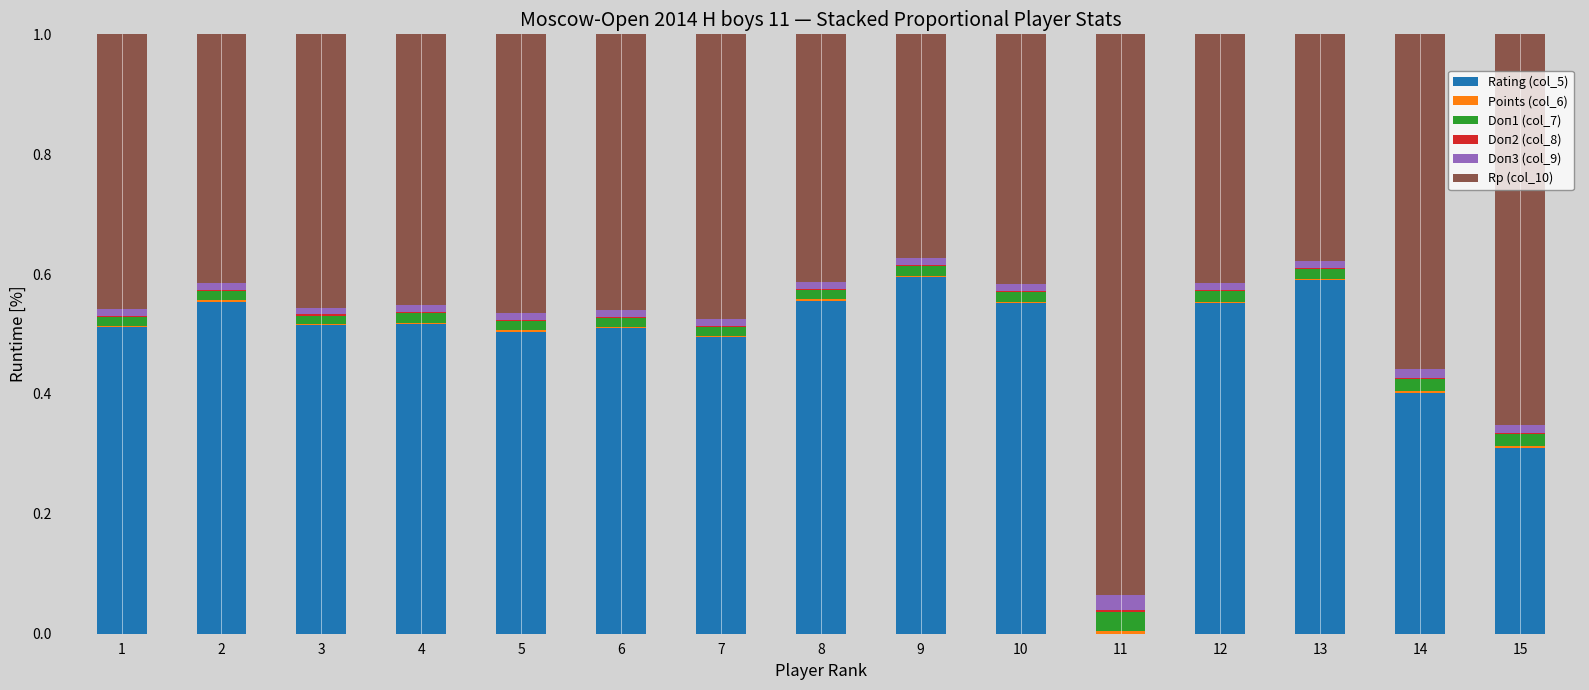

How many categories are shown in the chart?

15